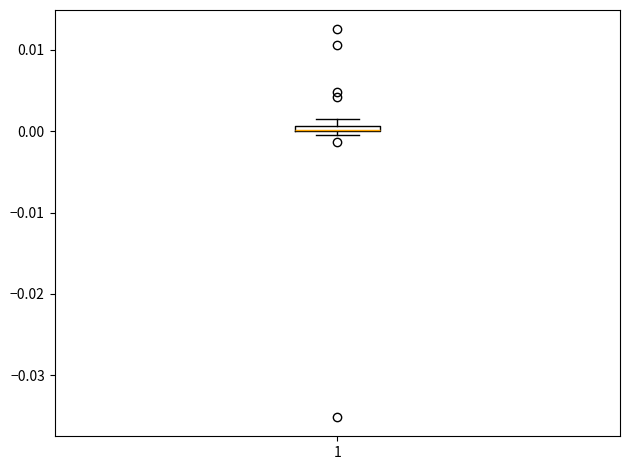

Where is the upper edge of the box at x = 1 on the y-axis? The values are not printed on the chart, so give them approximately, as read against the axis.

0.001